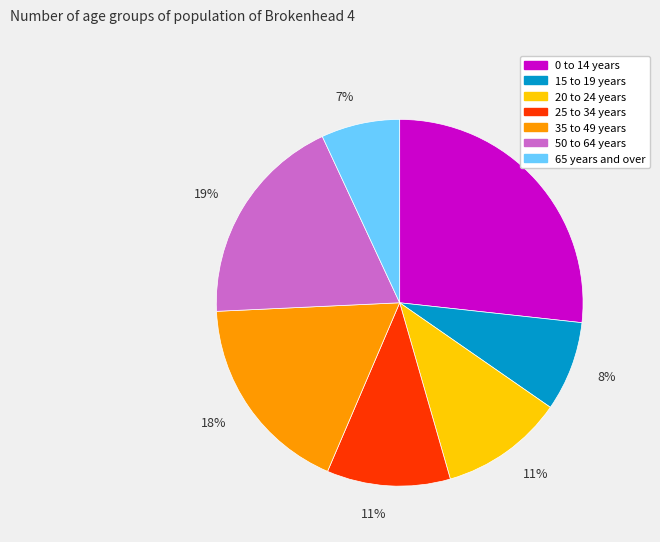

Count the number of slices in the pie.

7